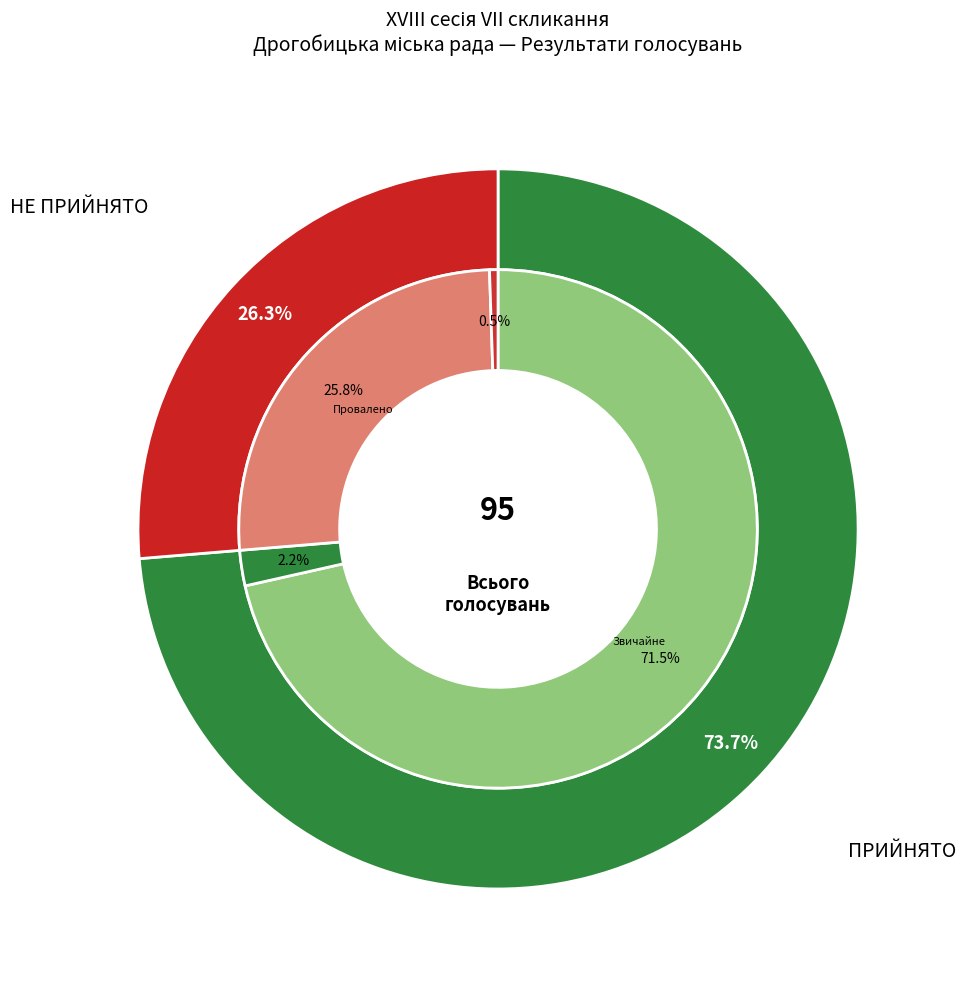

Count the number of slices in the pie.

2